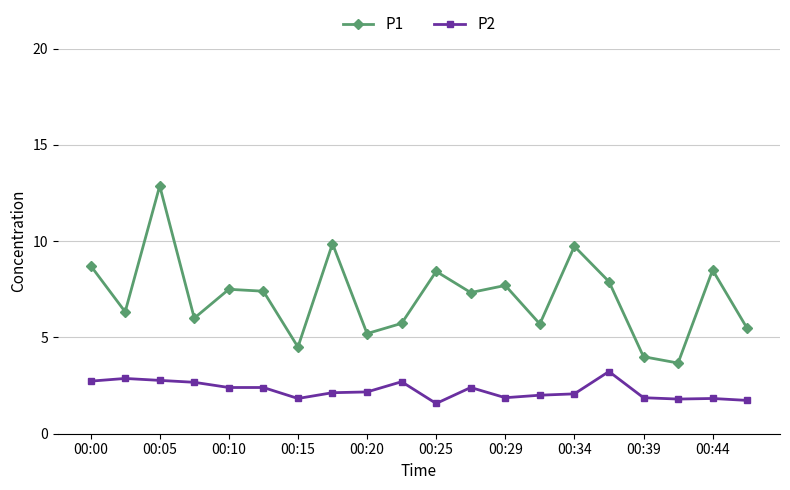

What is the difference between the maximum and minimum values in the P2 series?

1.7